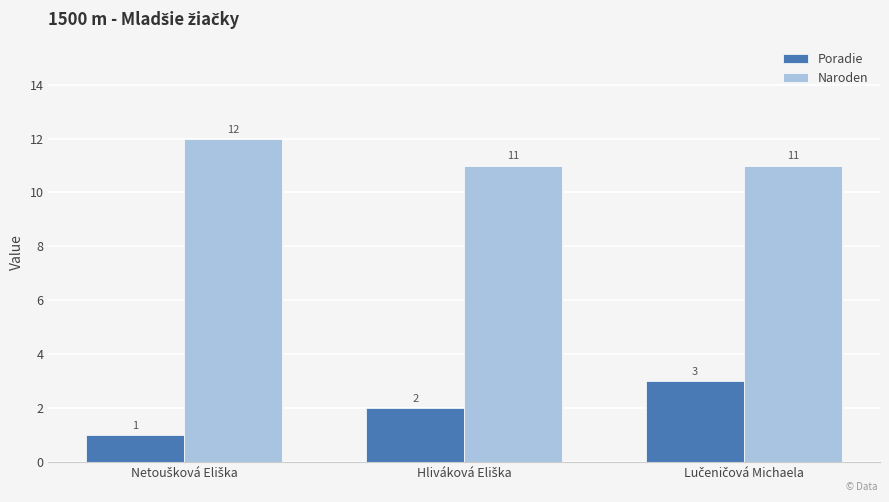

What is the difference between the maximum and minimum values in the Poradie series?

2